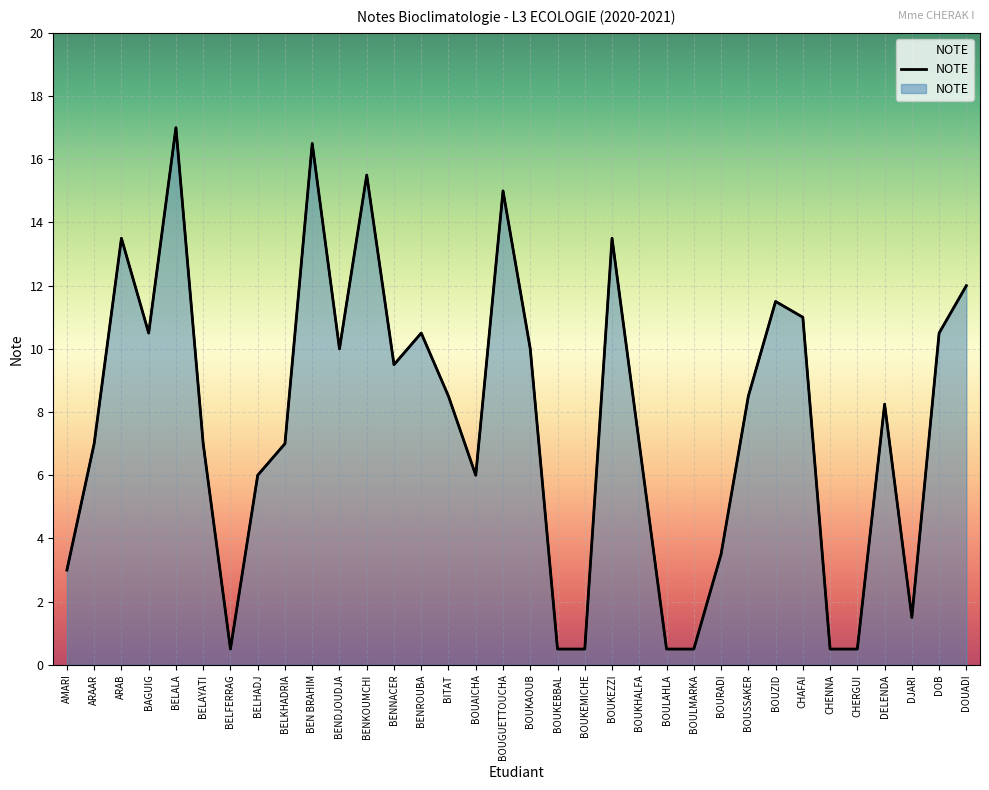

At which category does the data reach its first local valley?

BAGUIG